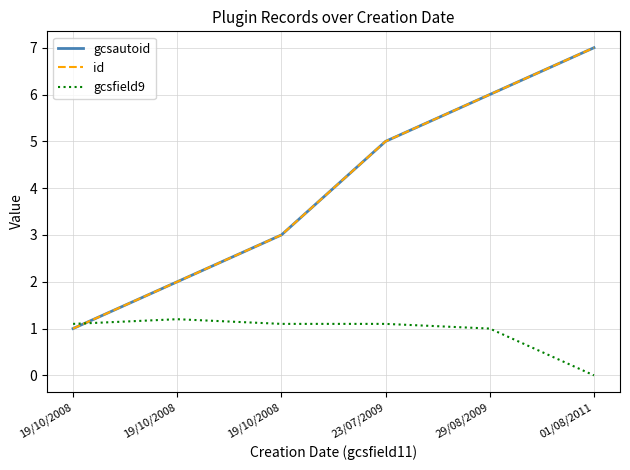

Does the chart display data point markers on the line(s)?

No